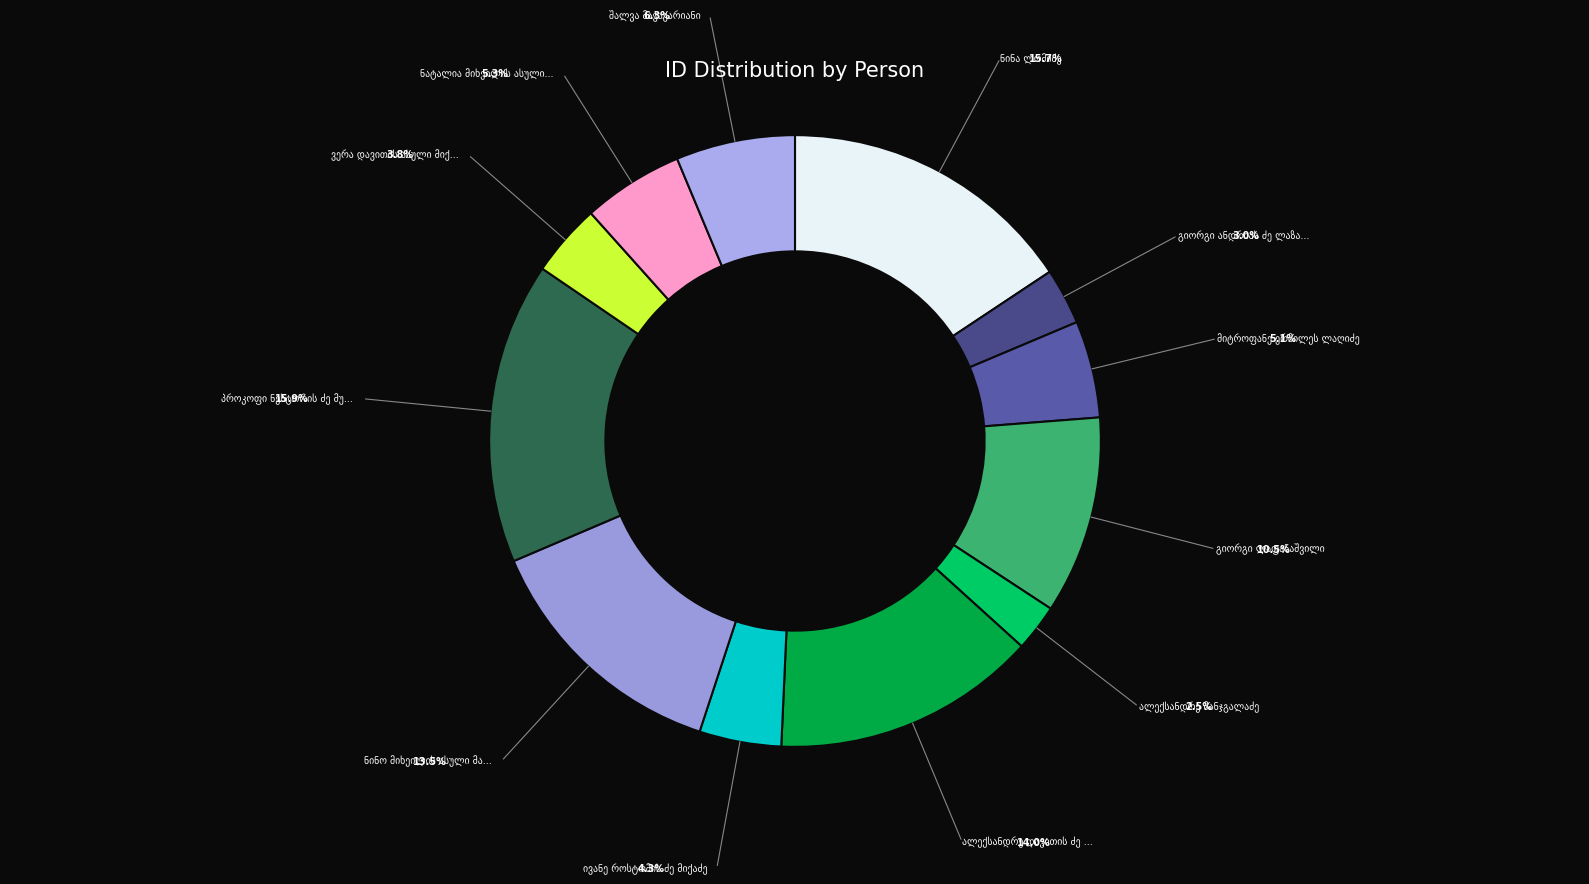

Does any single category account for the majority?

No